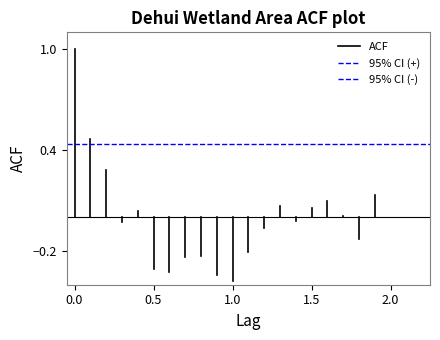

True or false: ACF has a value of 1.5 at 0.0.

False